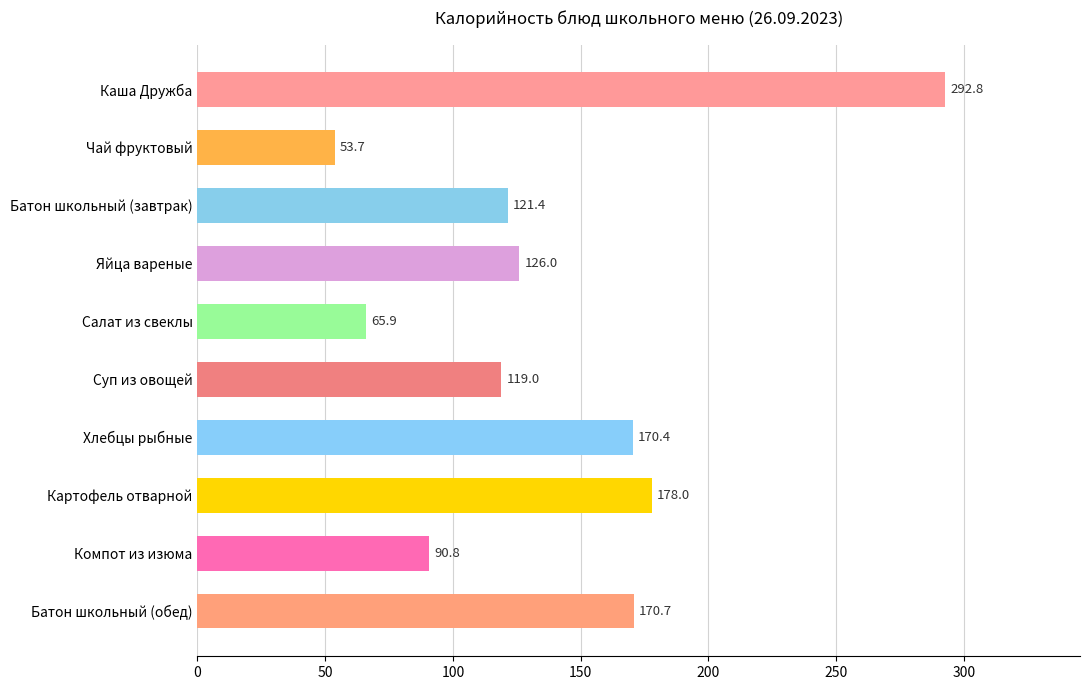

At which label is the value closest to 173?

Батон школьный (обед)